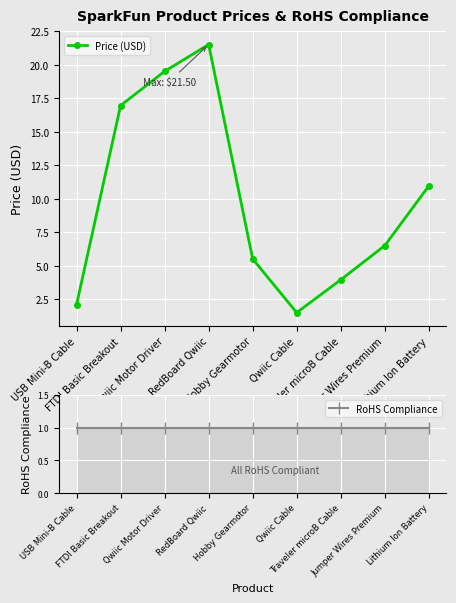

How many lines are shown in the chart?

2